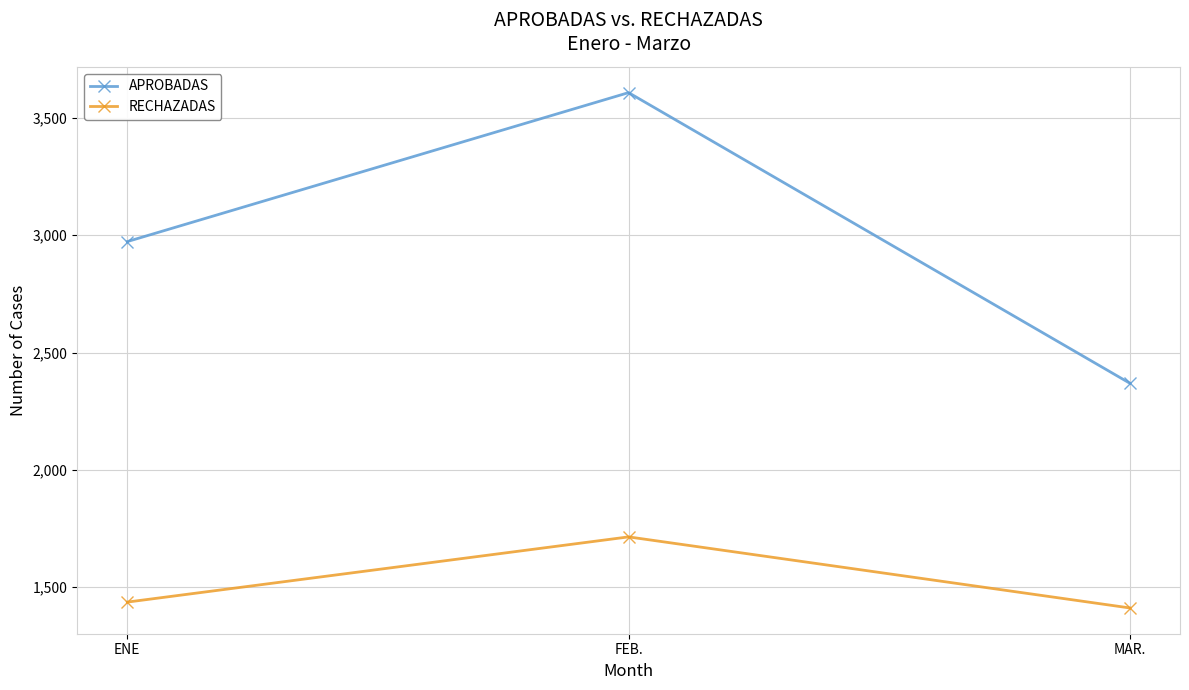

True or false: RECHAZADAS has a value of 572 at MAR..

False